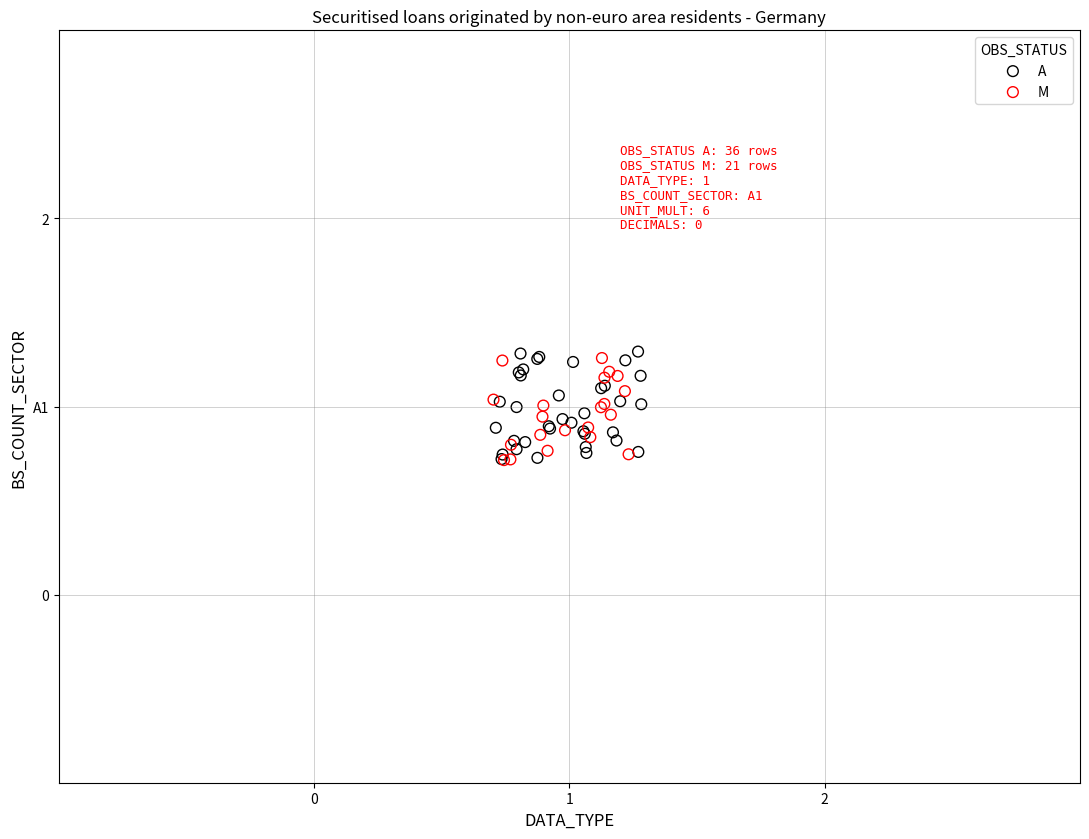

Which series contains the highest Y value?

A